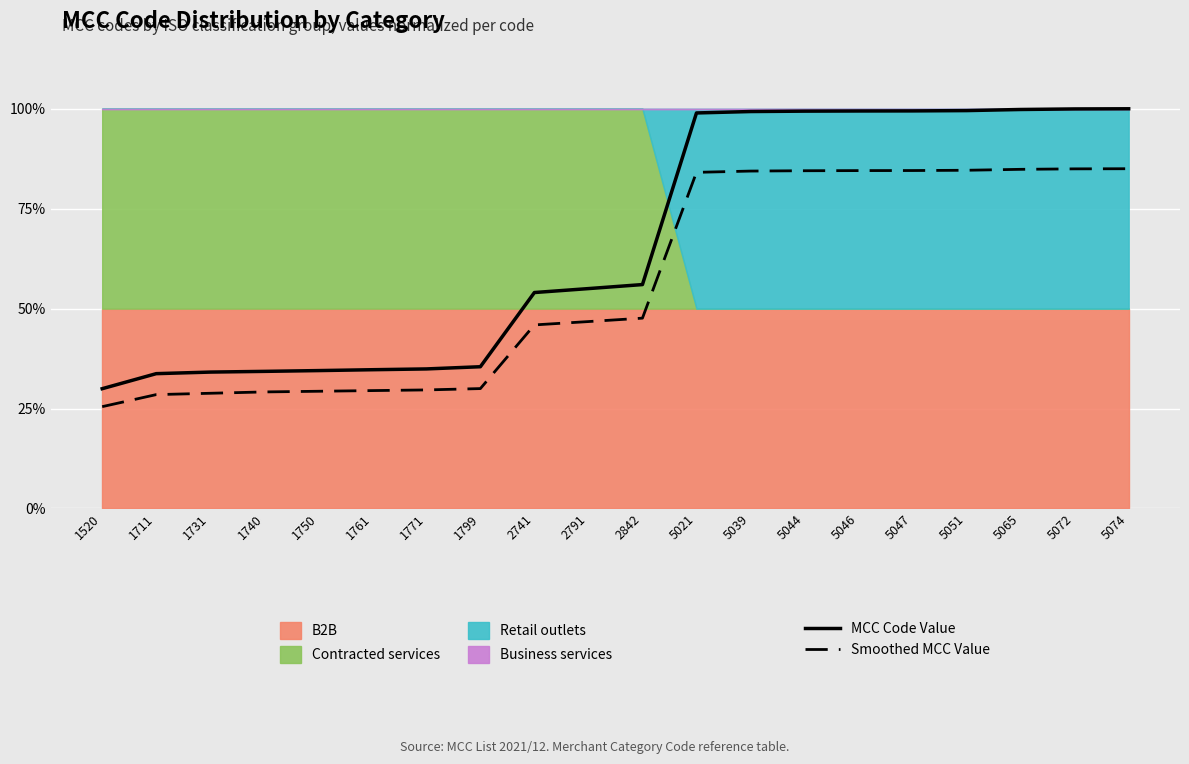

Which category has the lowest value across all series?

1520